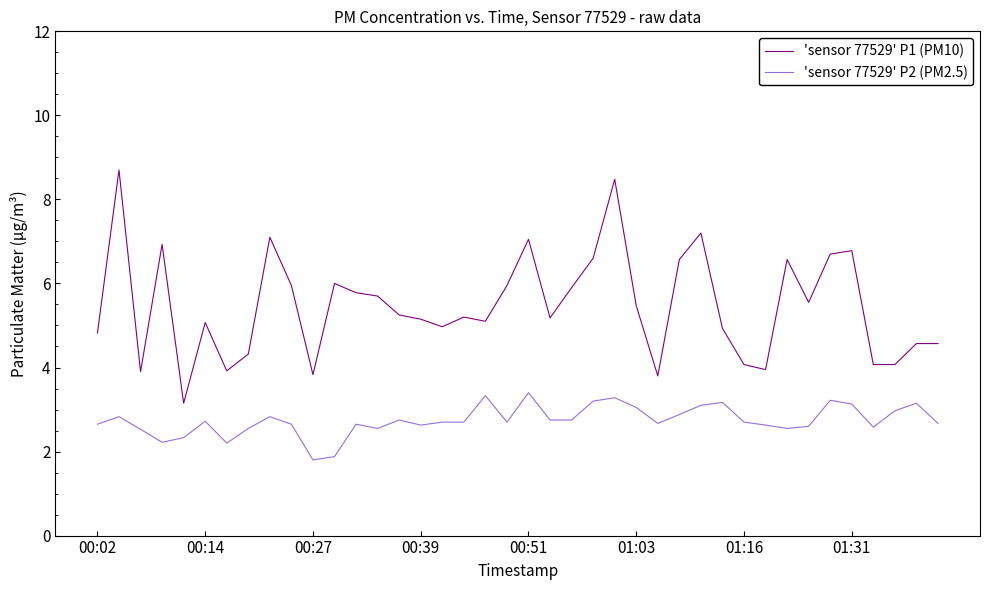

What is the difference between the maximum and minimum values in the 'sensor 77529' P2 (PM2.5) series?

1.6